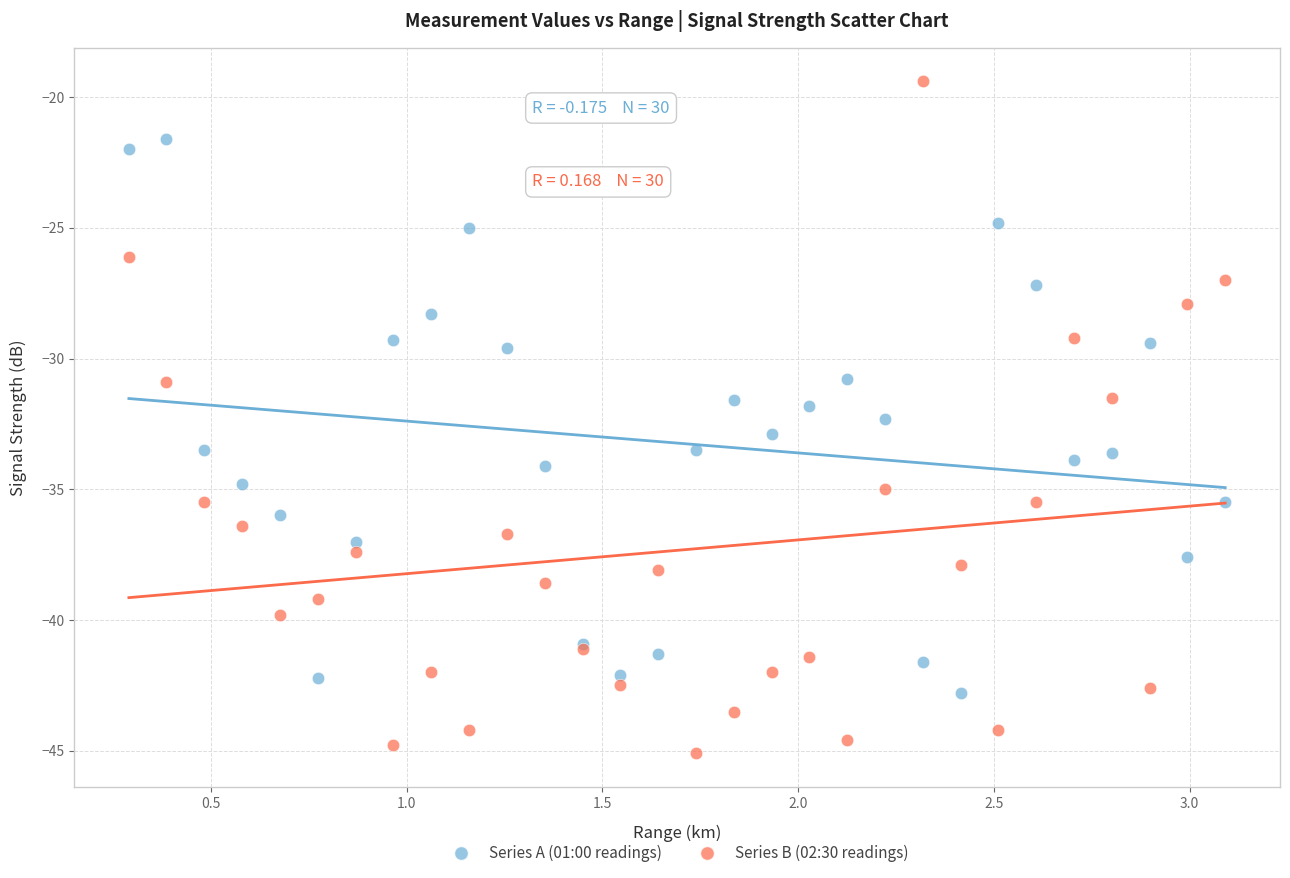

Which series has the largest Y range (max minus min)?

Series B (02:30 readings)